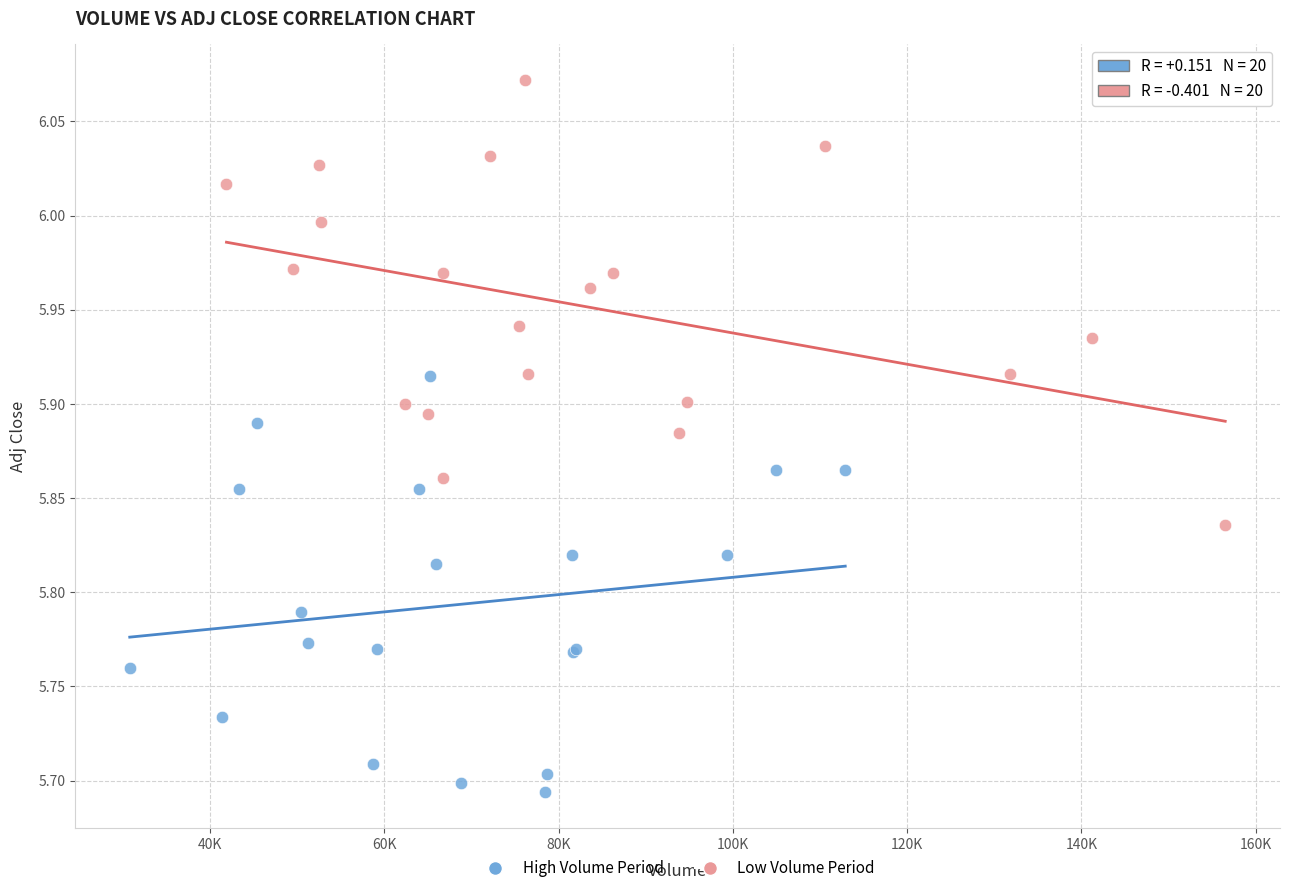

Which series has the widest spread of Y values?

Low Volume Period